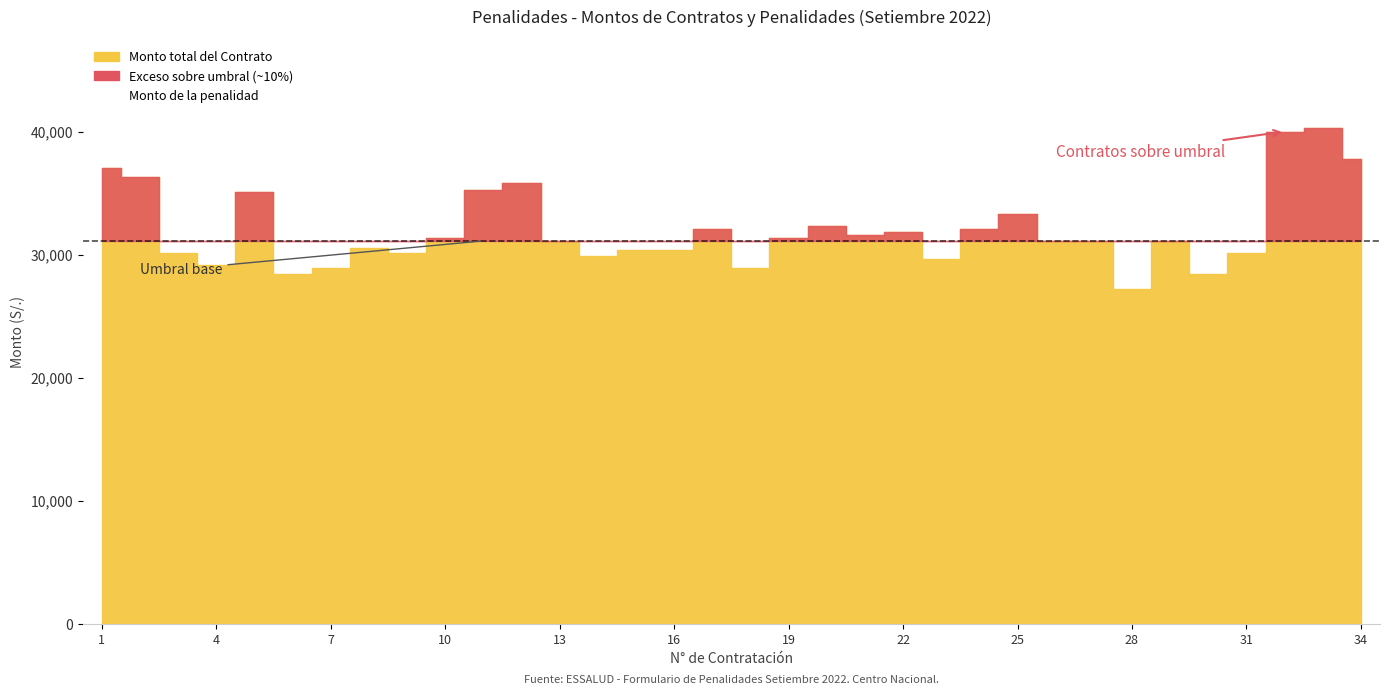

Which series has the widest spread of values?

Monto total del Contrato